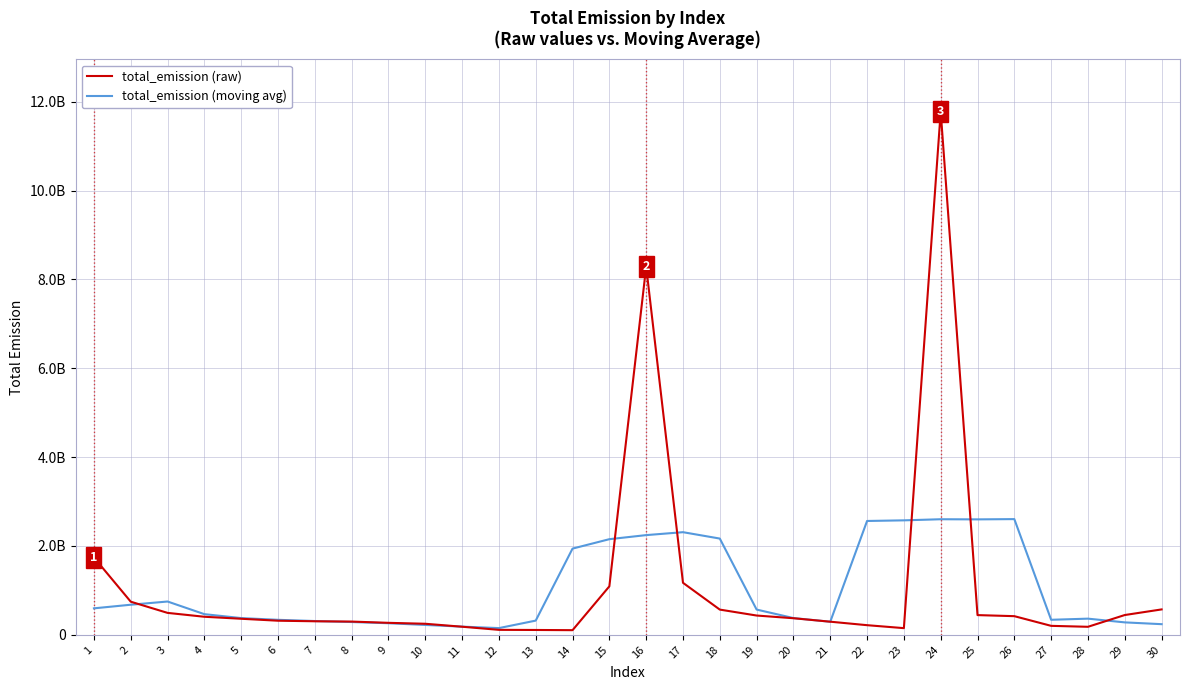

What is the approximate value of total_emission (raw) at 4?

406307267.0